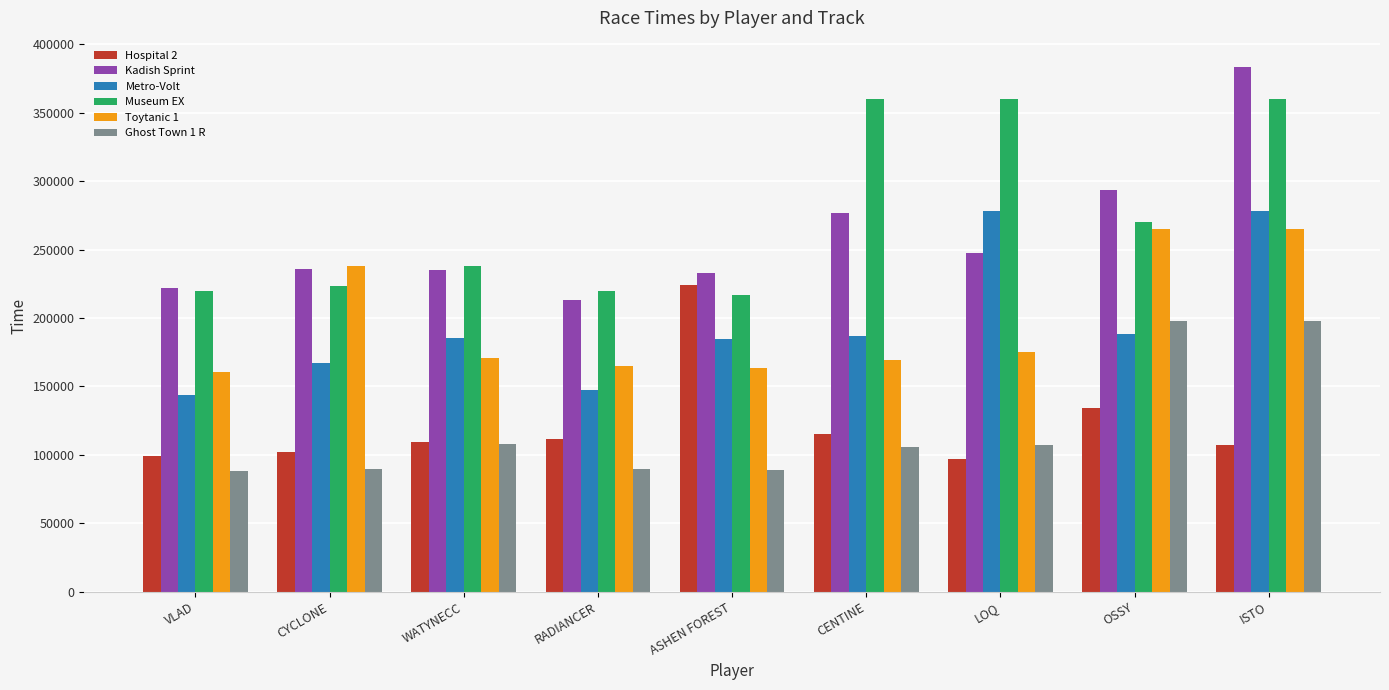

At which category is the sum across all series the highest?

ISTO